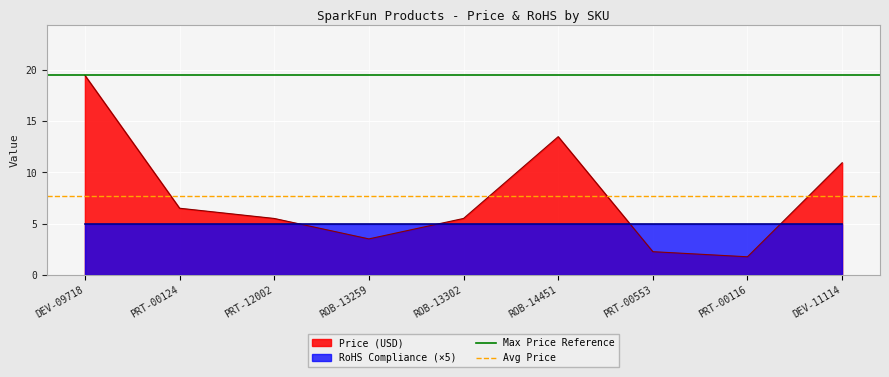

The value of Avg Price at DEV-09718 is 13.1. True or false?

False